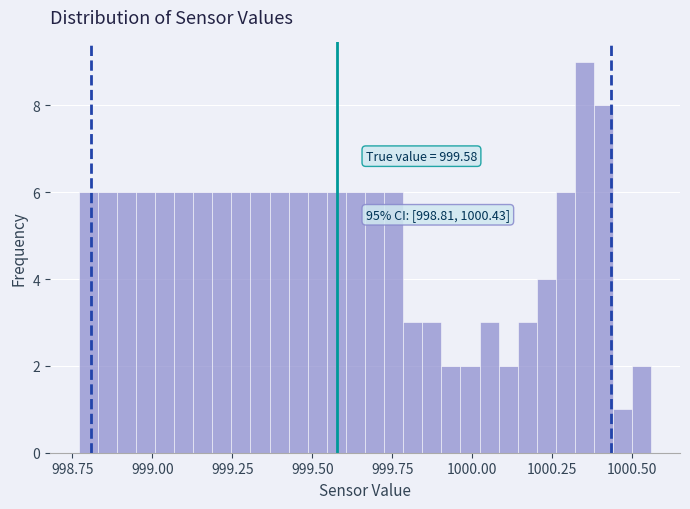

Read against the x-axis, roughly where is the centre of the tallest bar?

1000.35